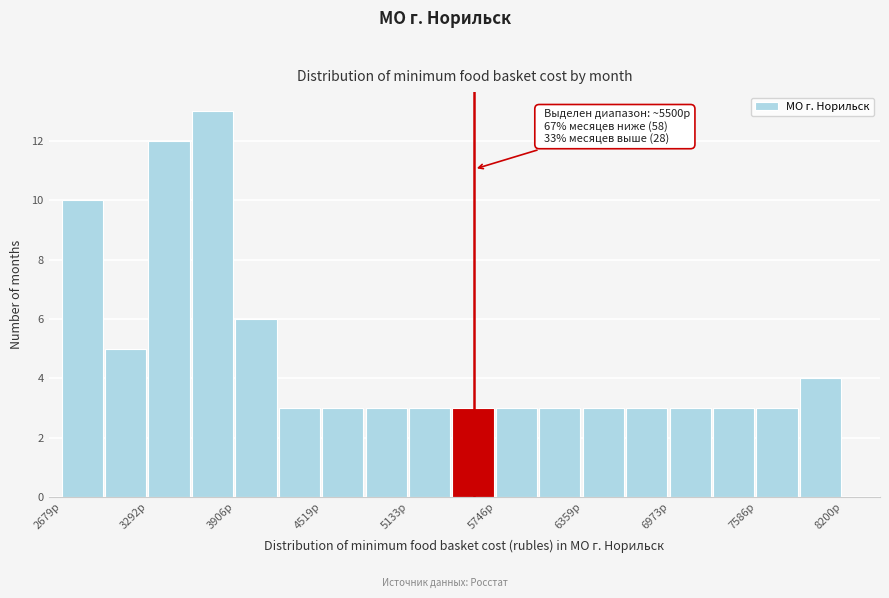

Read against the x-axis, roughly where is the centre of the tallest bar?

3700